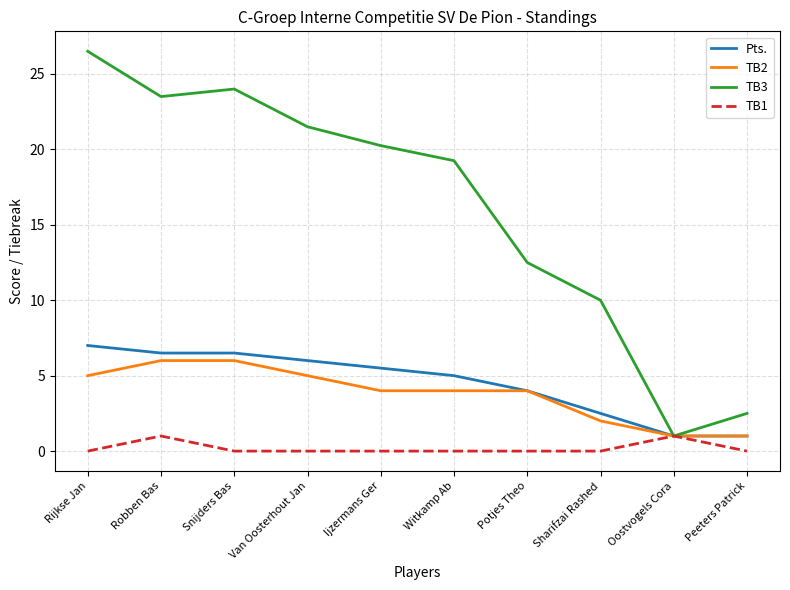

Does the chart display data point markers on the line(s)?

No